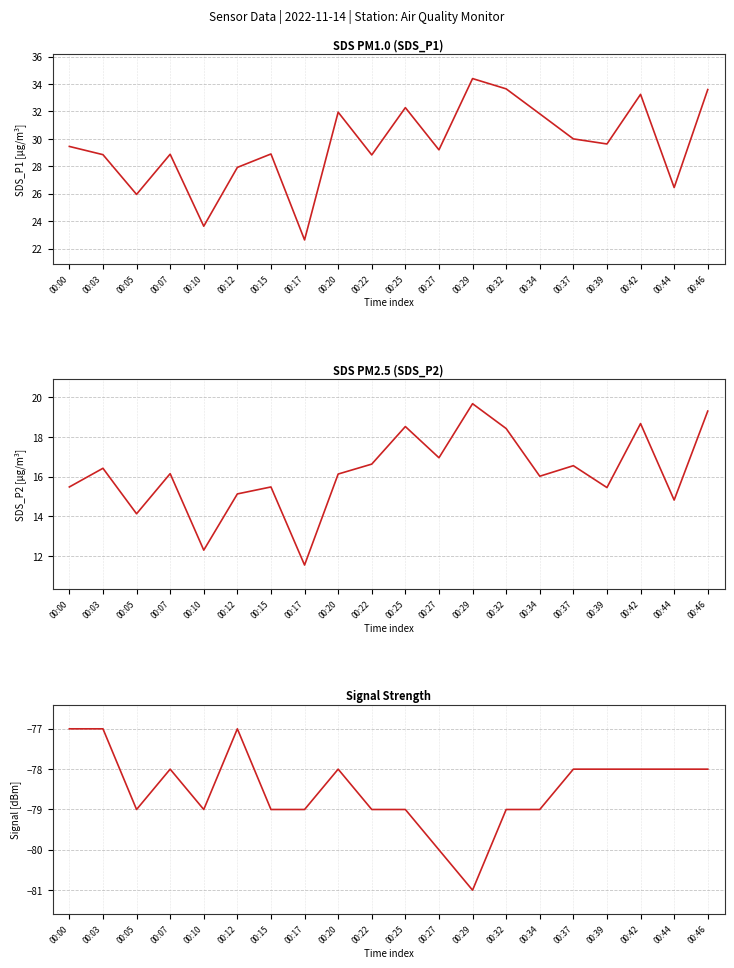

True or false: SDS_P2 [µg/m³] has more than 1 points higher than both neighbors.

True